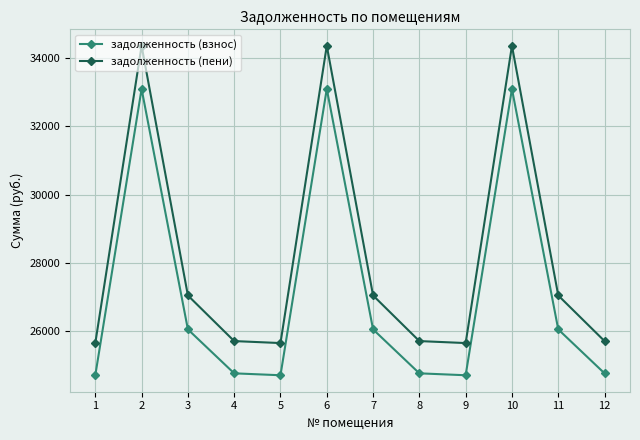

What is the highest value of the задолженность (взнос) series?

33101.5